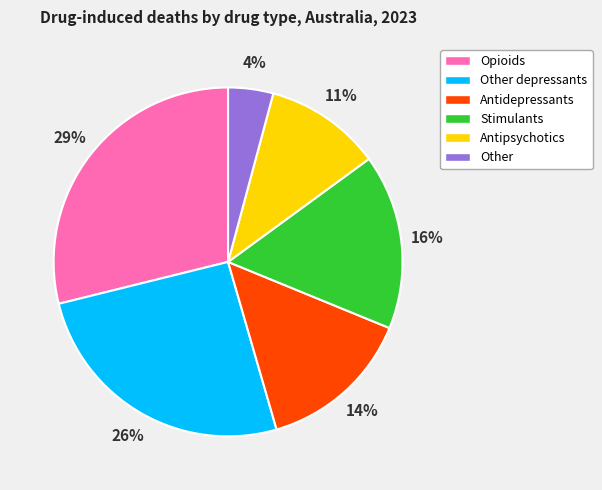

Is it true that Antipsychotics is 11% of the pie?

True